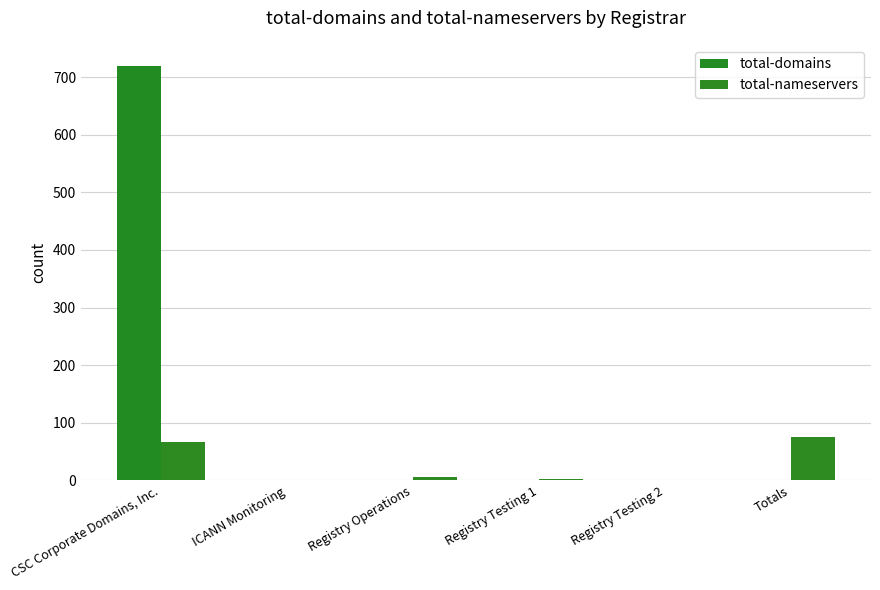

What are all the series names shown in the legend?

total-domains, total-nameservers